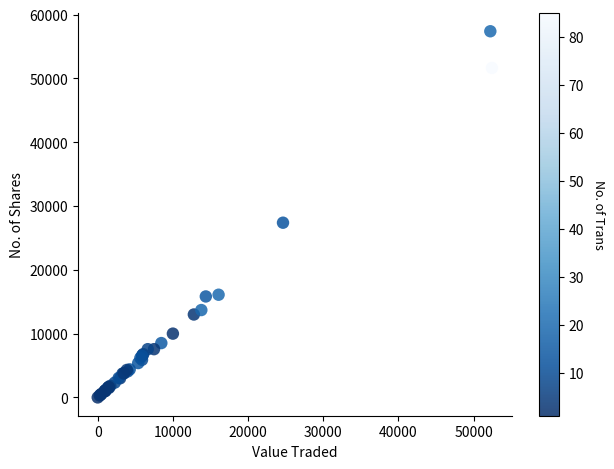

What Y value in the scatter plot is closest to 28698?

27387